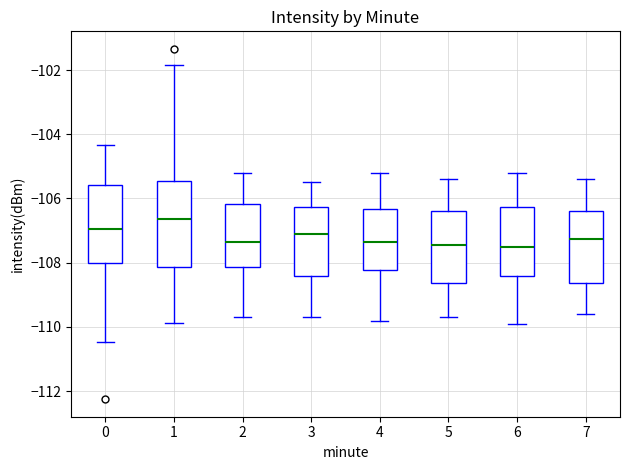

Where is the upper edge of the box at x = 6 on the y-axis? The values are not printed on the chart, so give them approximately, as read against the axis.

-106.2